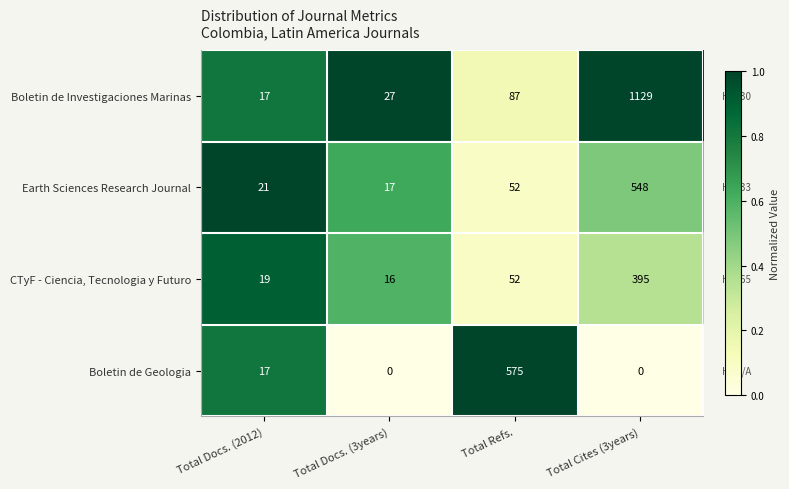

What is the maximum value for Boletin de Geologia?

575